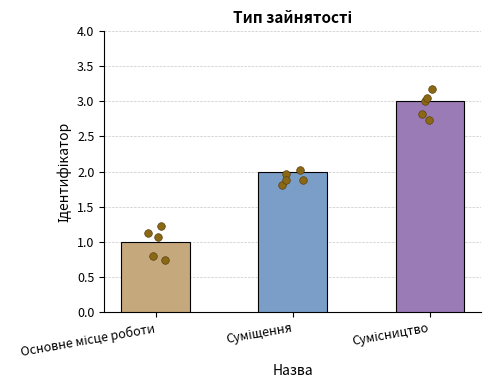

What is the change in value from Основне місце роботи to Сумісництво?

+2